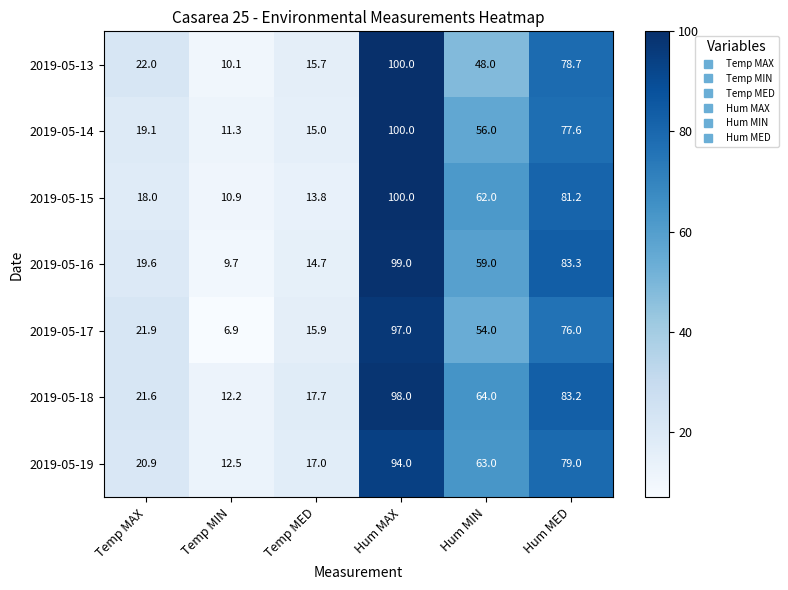

True or false: 2019-05-14 has a value of 27.5 at Hum MIN.

False